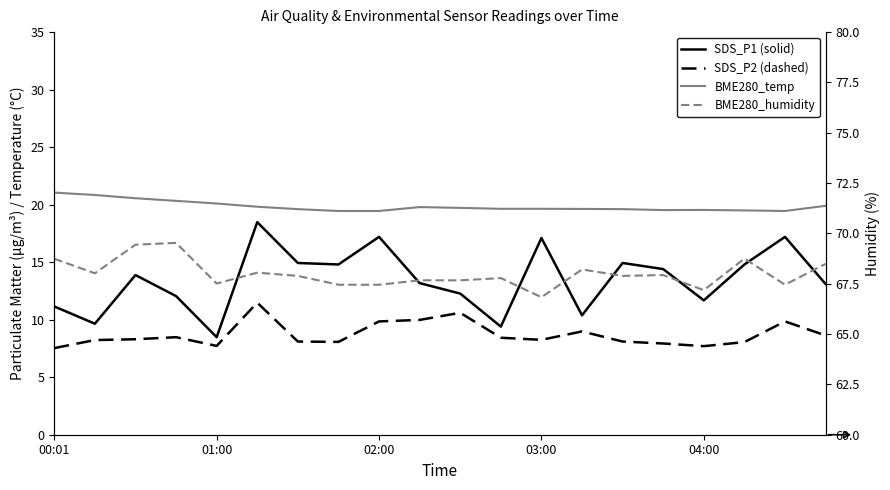

Does the chart have visible grid lines?

No